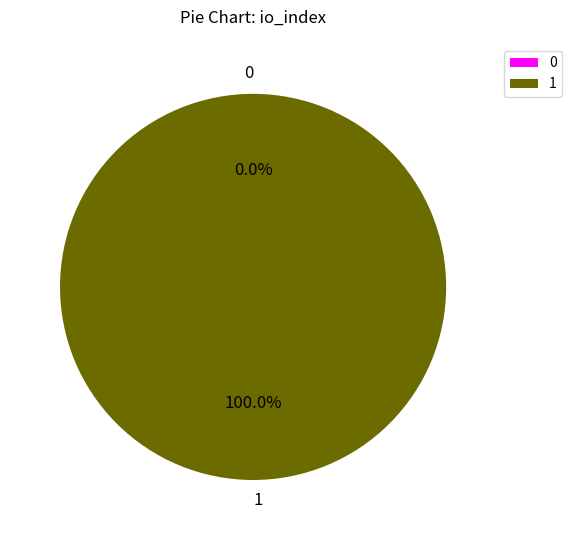

Which slice represents more than half of the pie?

1